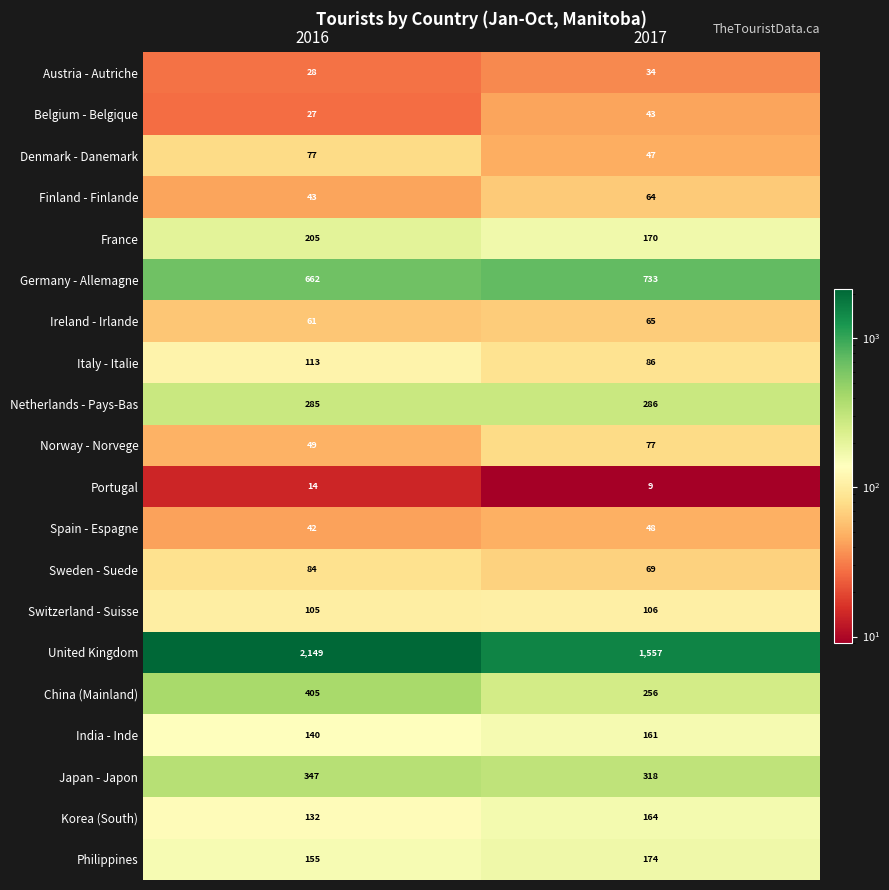

What is the sum of all Spain - Espagne values?

90